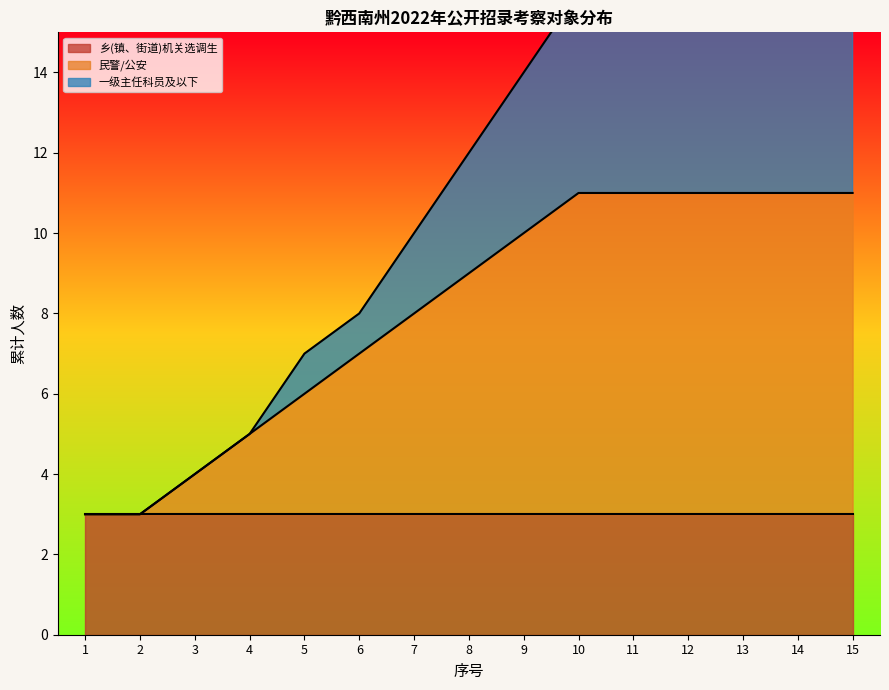

What value does the 民警/公安 series have at 1?

3